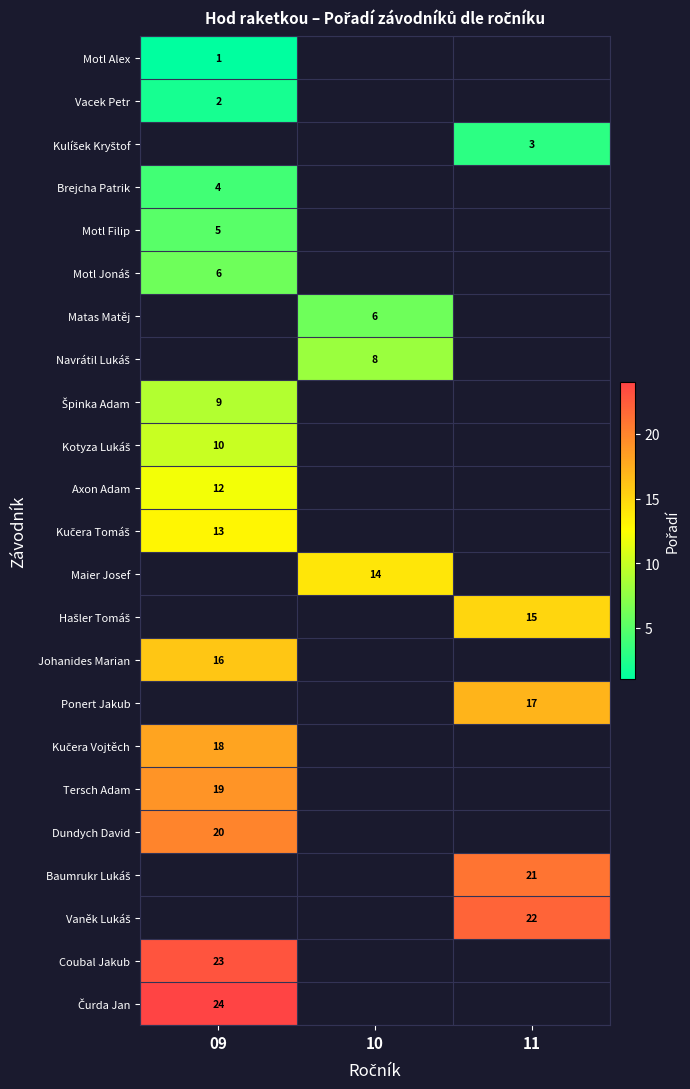

The Navrátil Lukáš series shows 13.1 at 10. True or false?

False